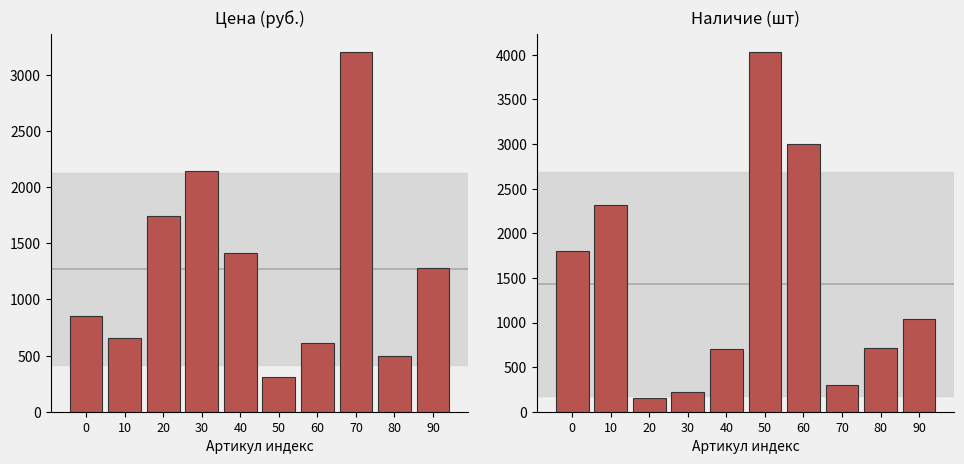

Between 20 and 80, which series saw the biggest shift?

Цена